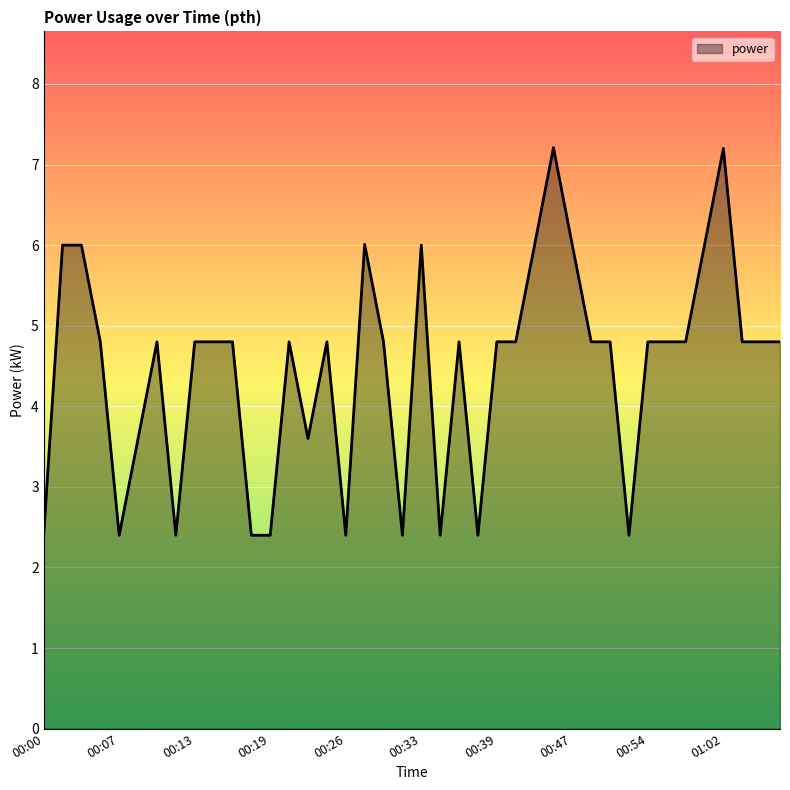

What is the difference between the maximum and minimum values?

4.8